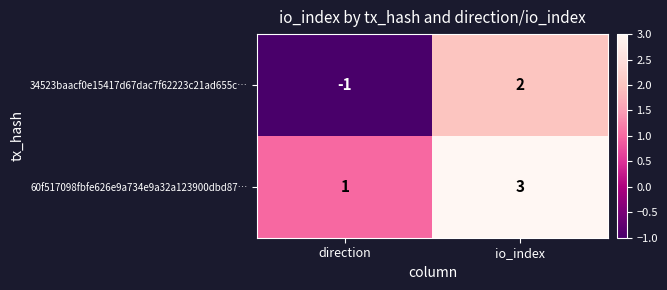

Which series has the largest total across all categories?

60f517098fbfe626e9a734e9a32a123900dbd87…